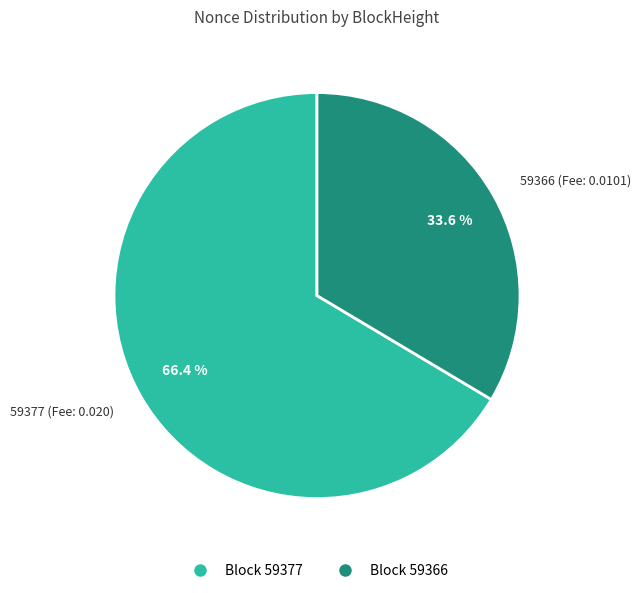

To the nearest percent, what is the difference between the largest and smallest slice percentages?

33%